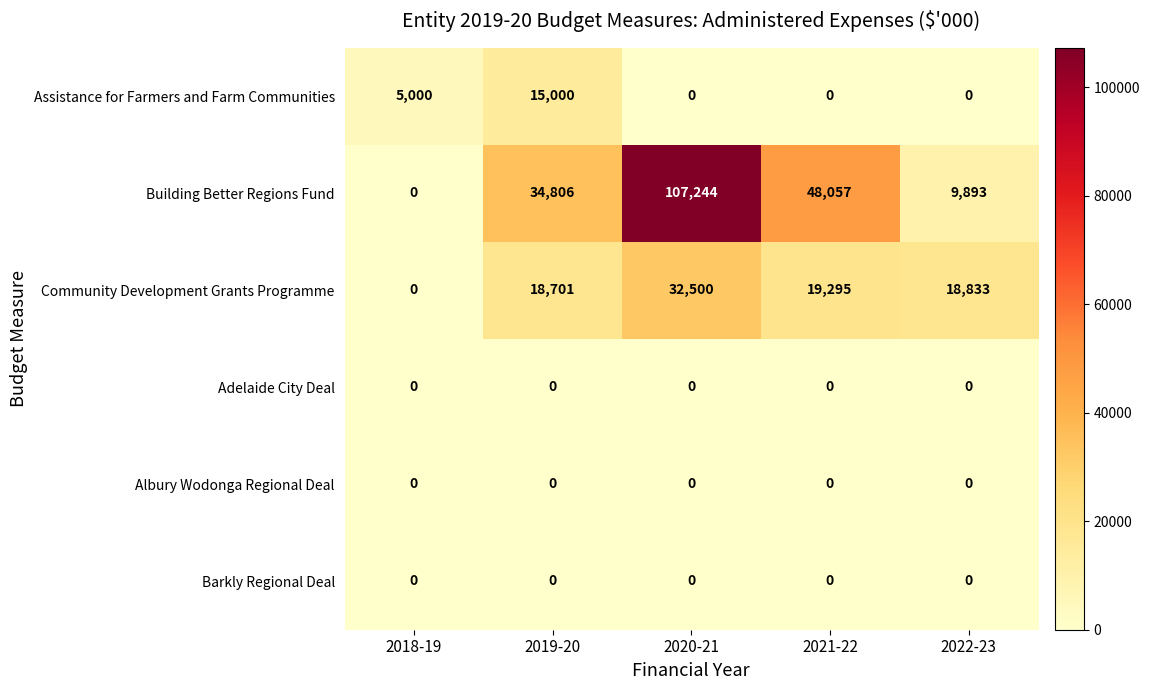

What is the difference between the highest and lowest values at 2022-23?

18833